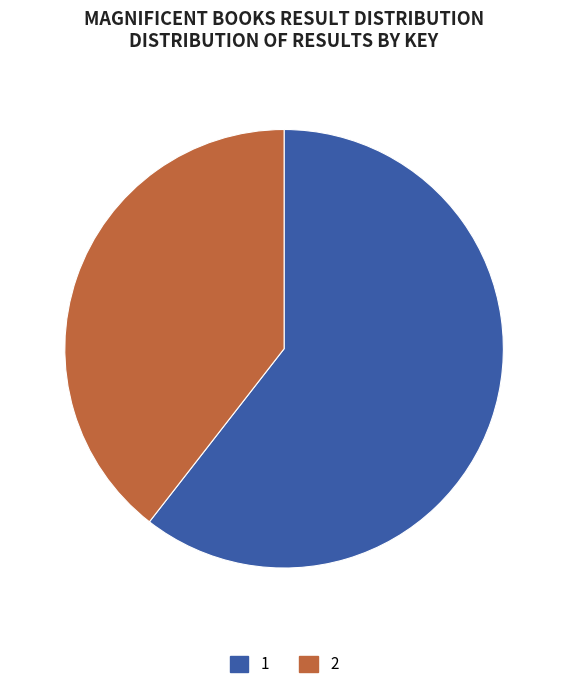

Does any single category account for the majority?

Yes